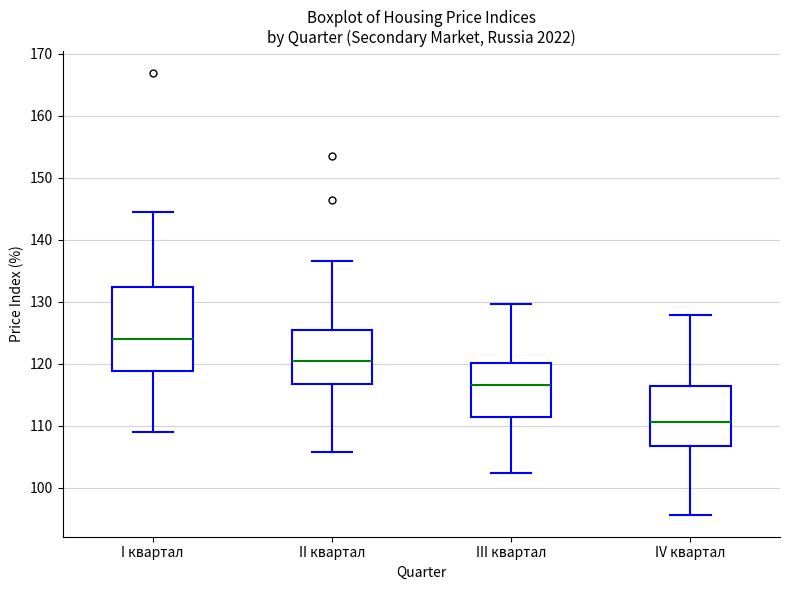

Which box is the tallest, from its lower edge to its upper edge?

I квартал